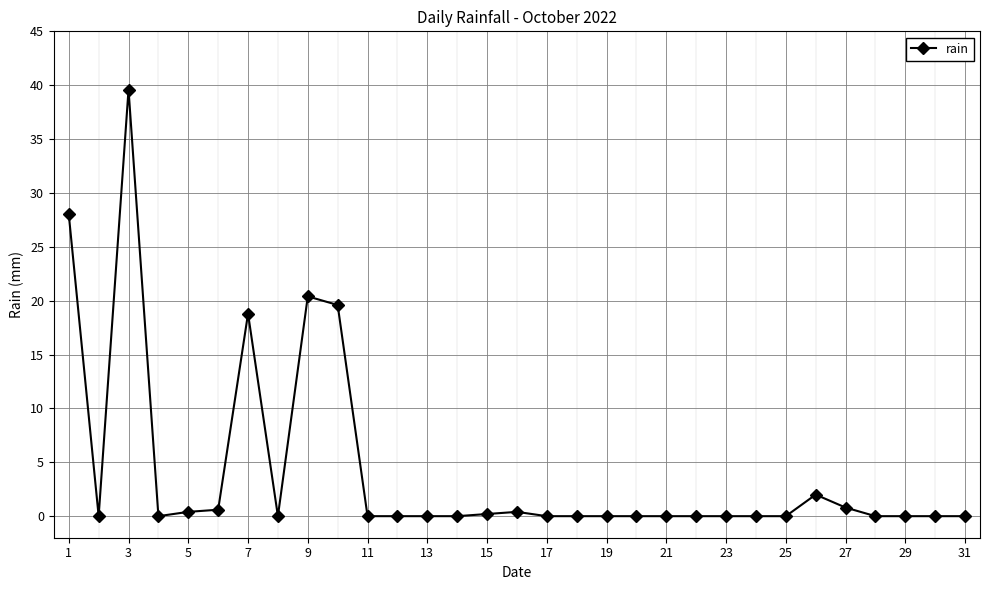

True or false: there are more than 2 points higher than both neighbors.

True